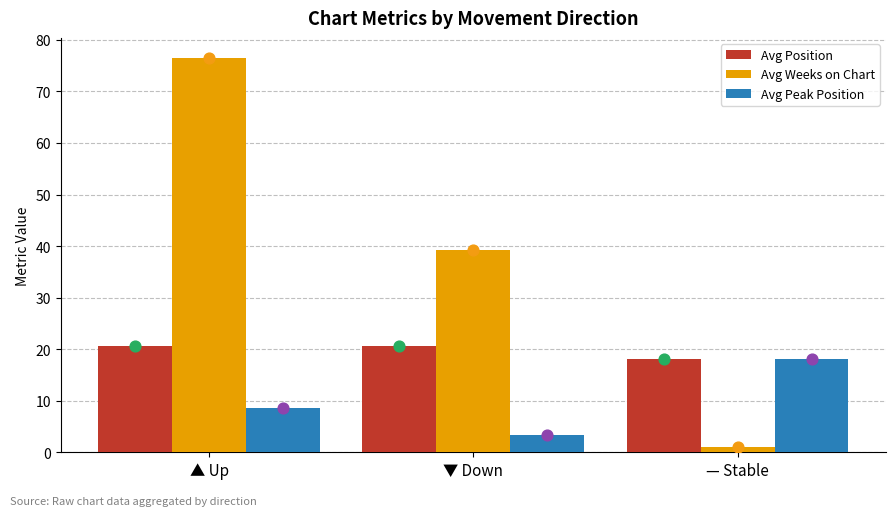

At how many categories does at least one series exceed 67?

1